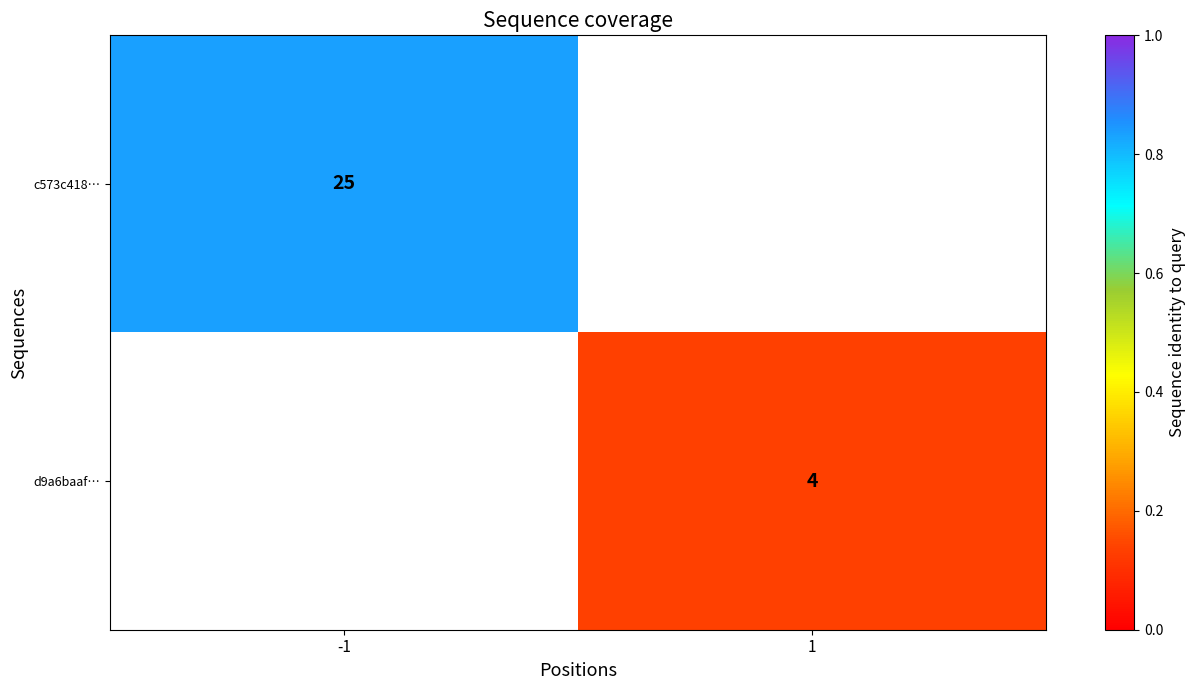

True or false: d9a6baaf… has a value of 1 at 1.

False